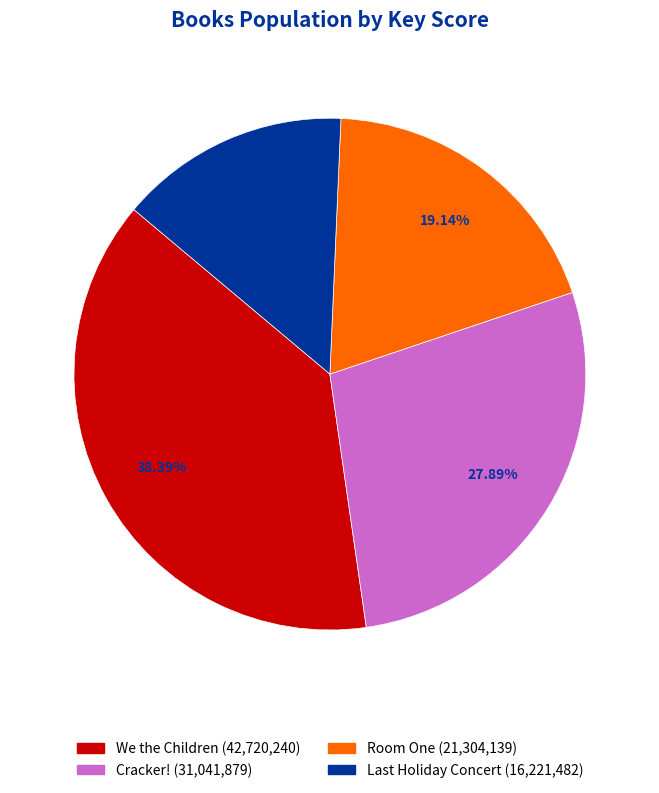

To the nearest percent, what is the average slice percentage?

25%